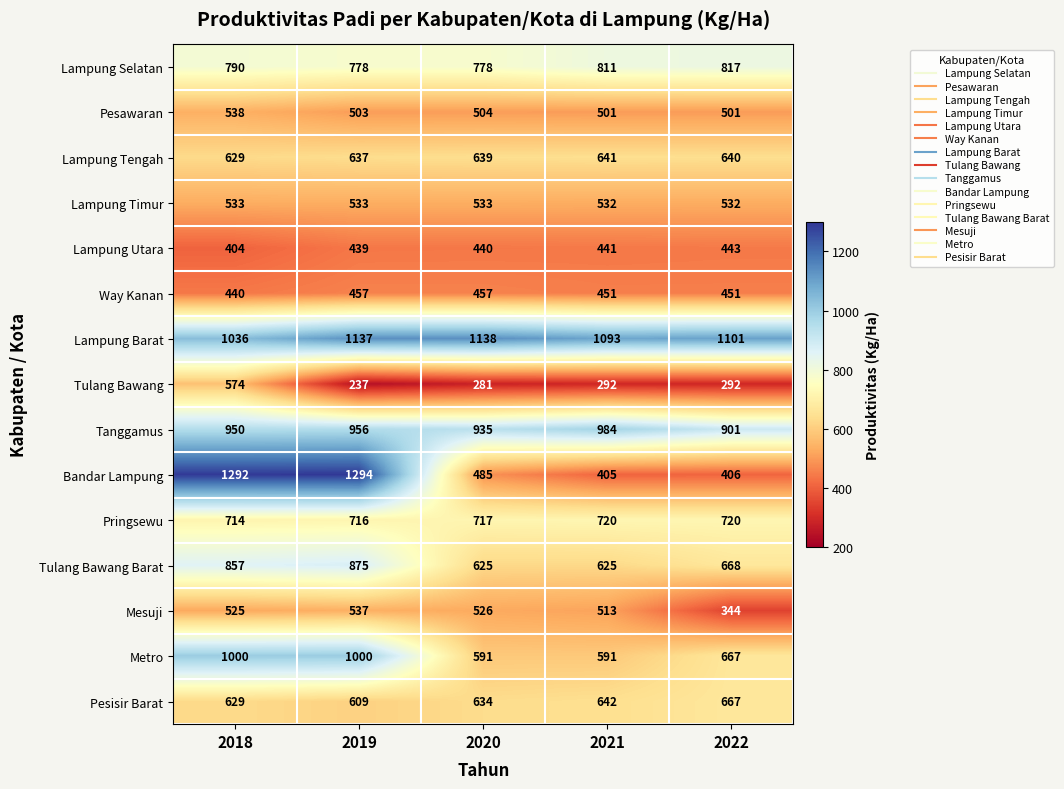

Rank the series by their maximum value, from lowest to highest.

Lampung Utara, Way Kanan, Lampung Timur, Mesuji, Pesawaran, Tulang Bawang, Lampung Tengah, Pesisir Barat, Pringsewu, Lampung Selatan, Tulang Bawang Barat, Tanggamus, Metro, Lampung Barat, Bandar Lampung